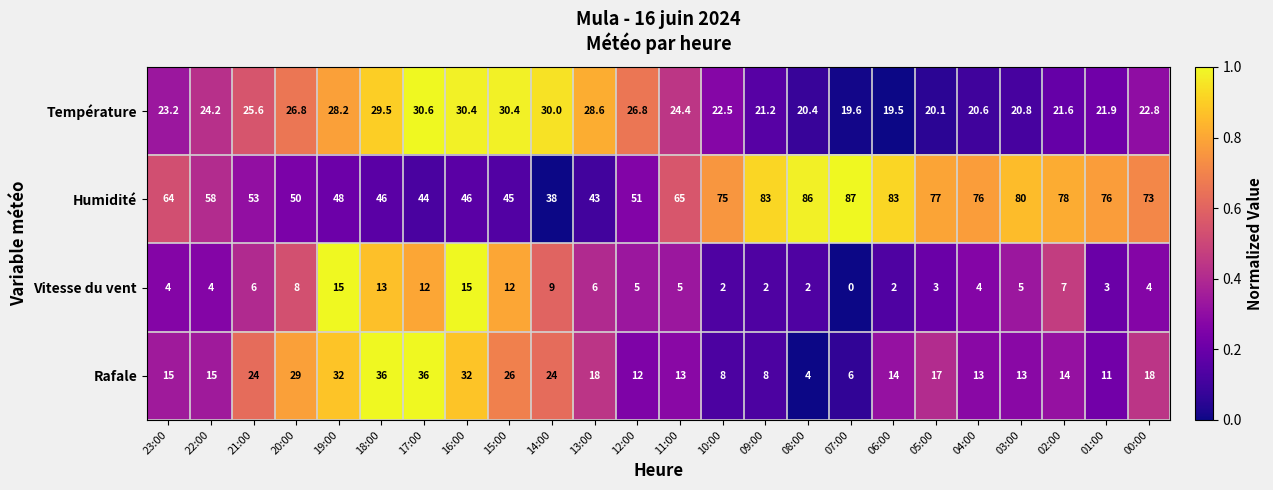

At which category is the sum across all series the highest?

18:00